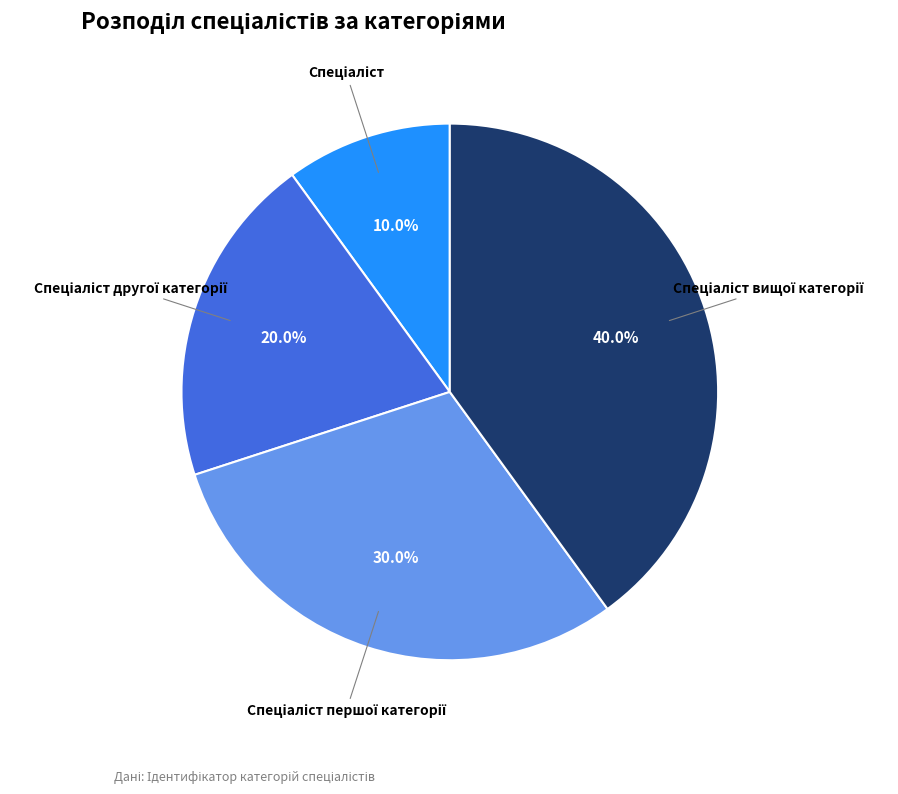

Does any single category account for the majority?

No